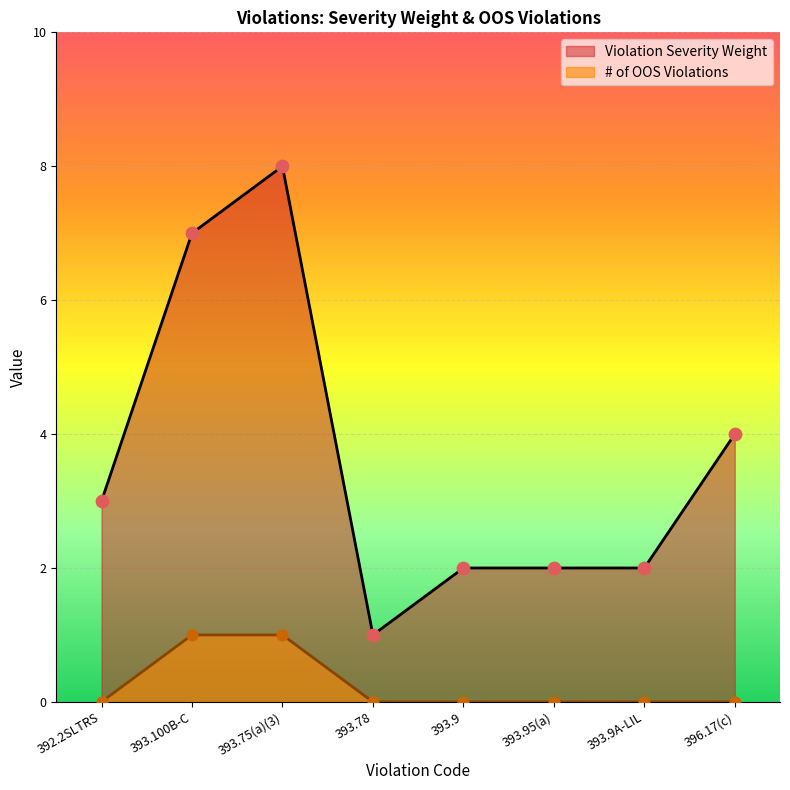

What are all the series names shown in the legend?

Violation Severity Weight, # of OOS Violations